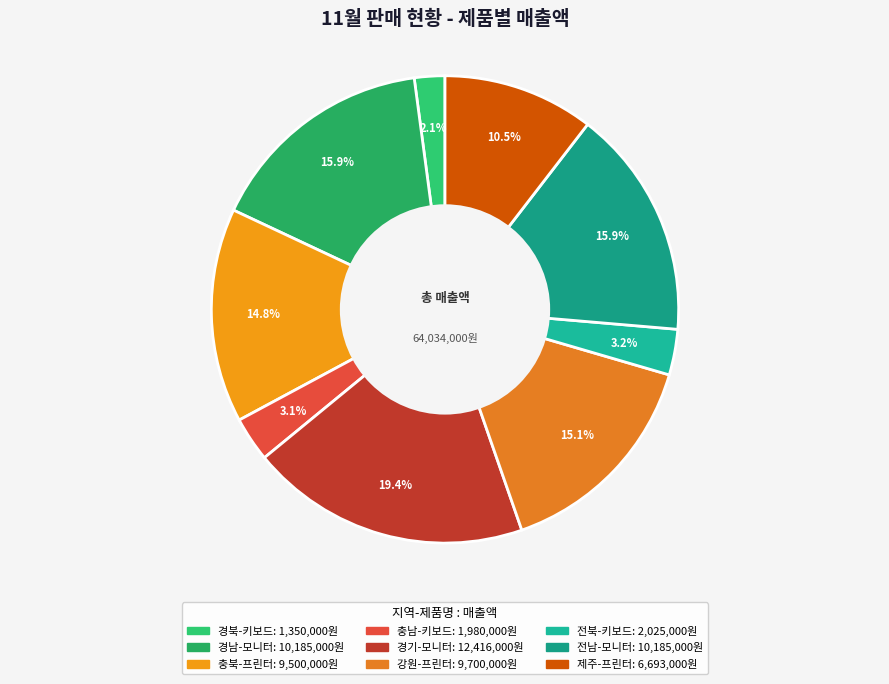

What percentage is the 충북-프린터 slice, to the nearest percent?

15%